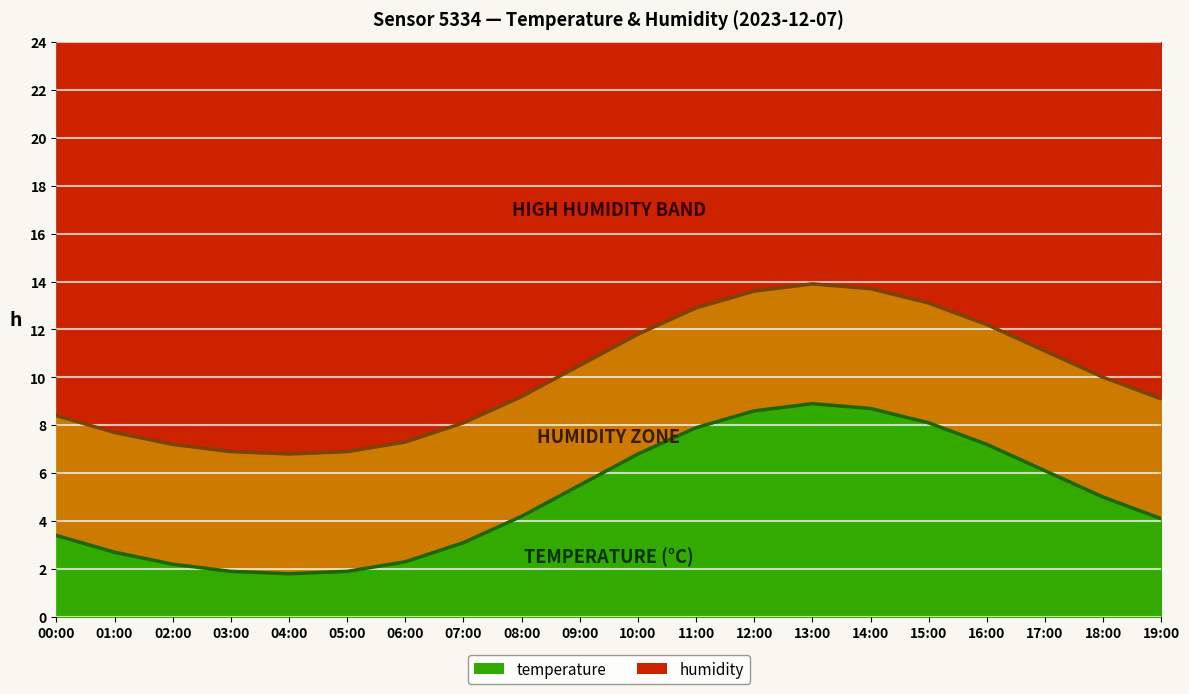

What is the change in value from 04:00 to 18:00?

+3.2